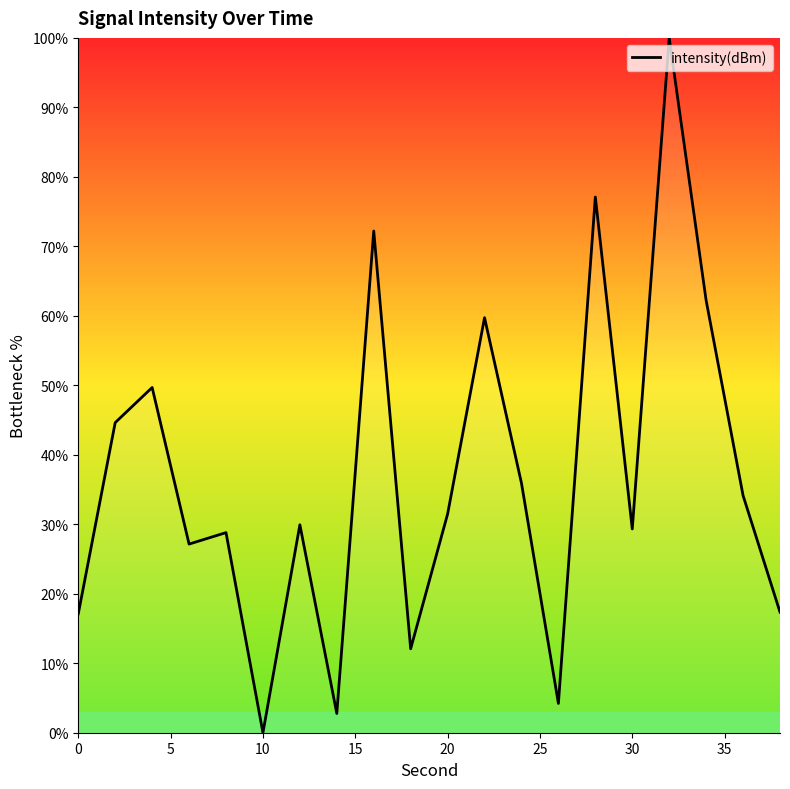

What is the greatest value displayed?

100.0